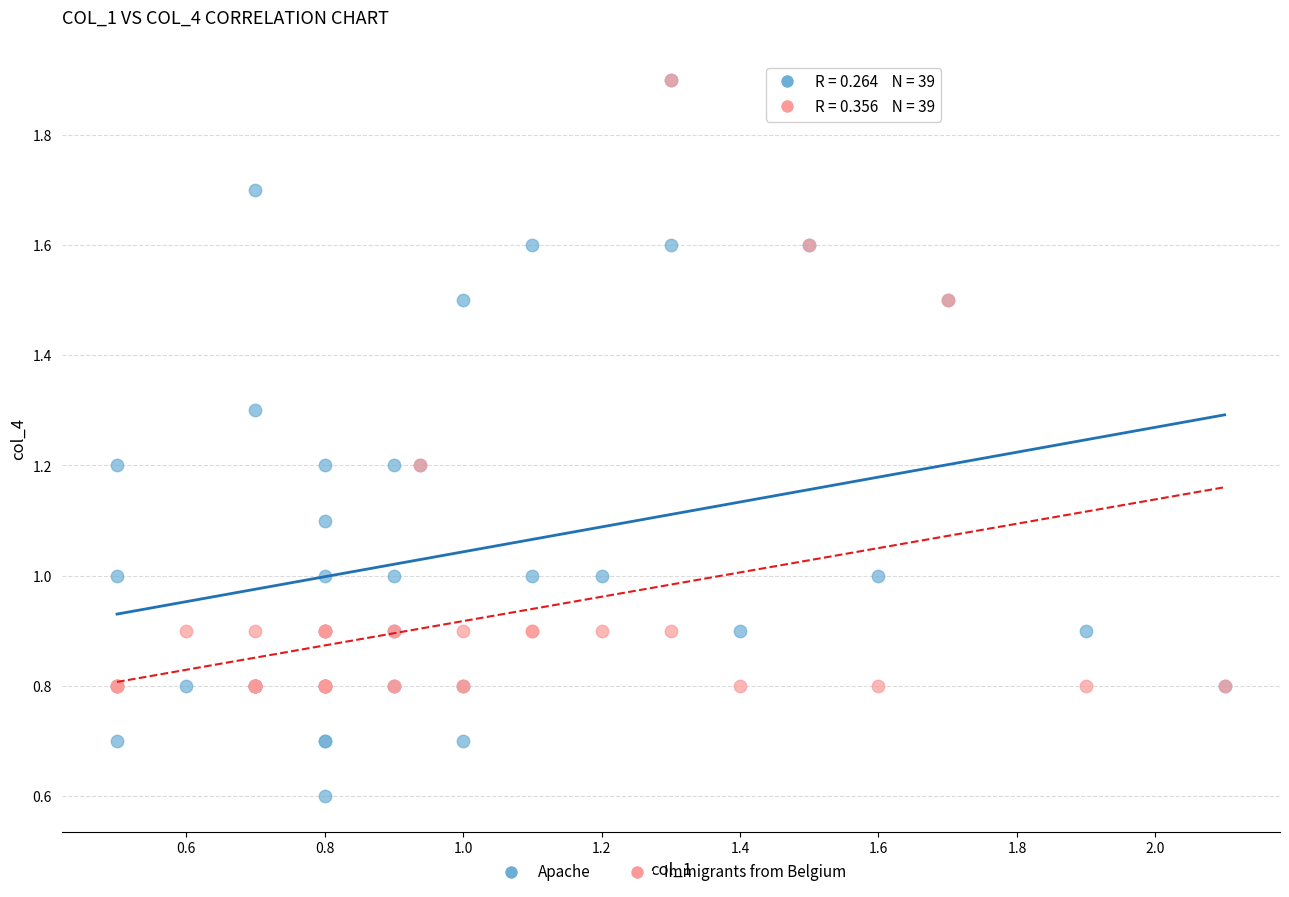

What are all the series names shown in the legend?

Apache, Immigrants from Belgium